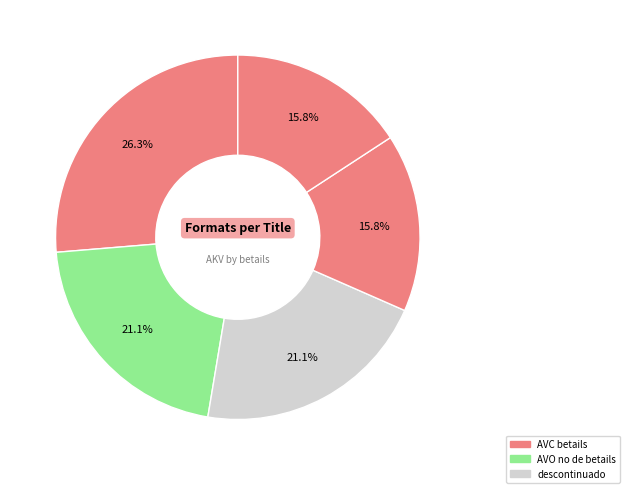

How many slices are in this pie chart?

5